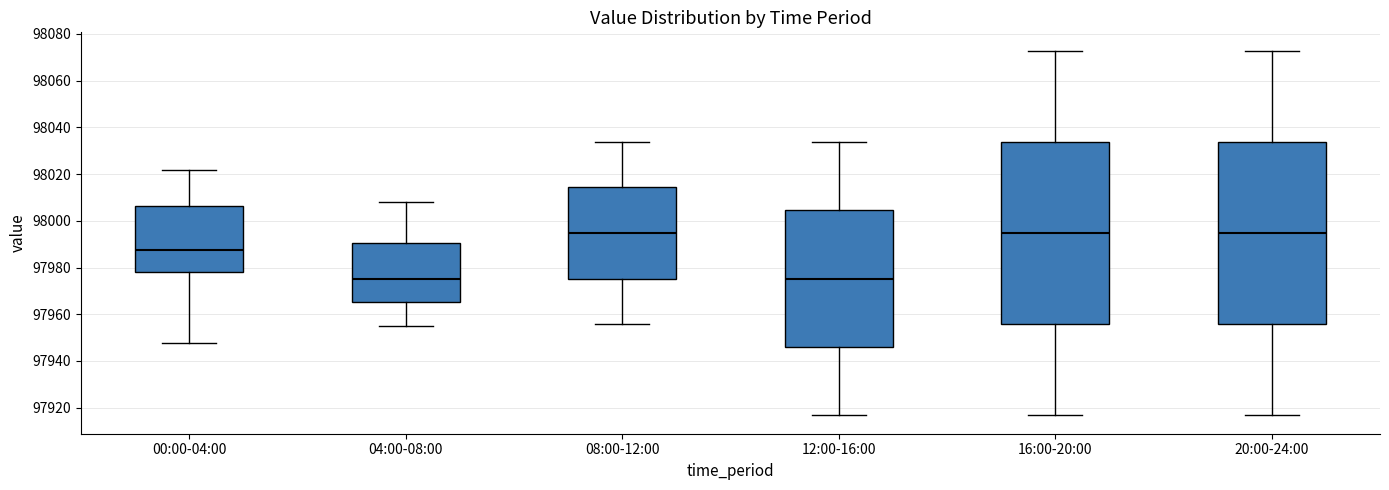

Where does the median line of the box for 16:00-20:00 sit on the y-axis? The values are not printed on the chart, so give them approximately, as read against the axis.

97994